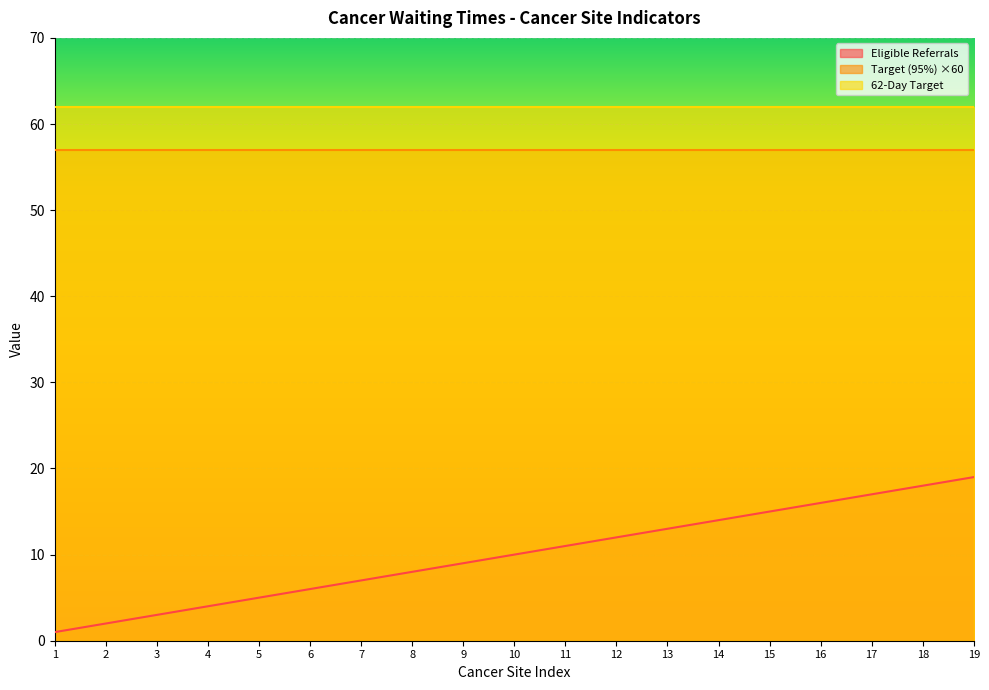

True or false: Eligible Referrals and 62-Day Target cross at least once.

False